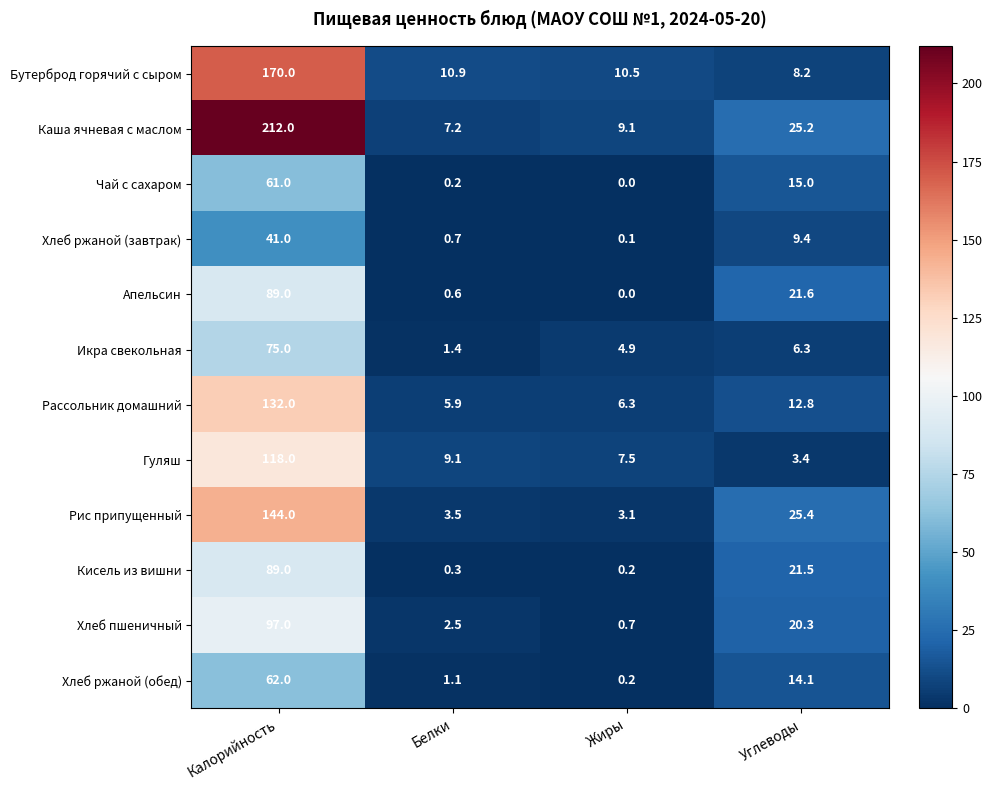

What is the difference between the maximum and minimum values in the Икра свекольная series?

73.6